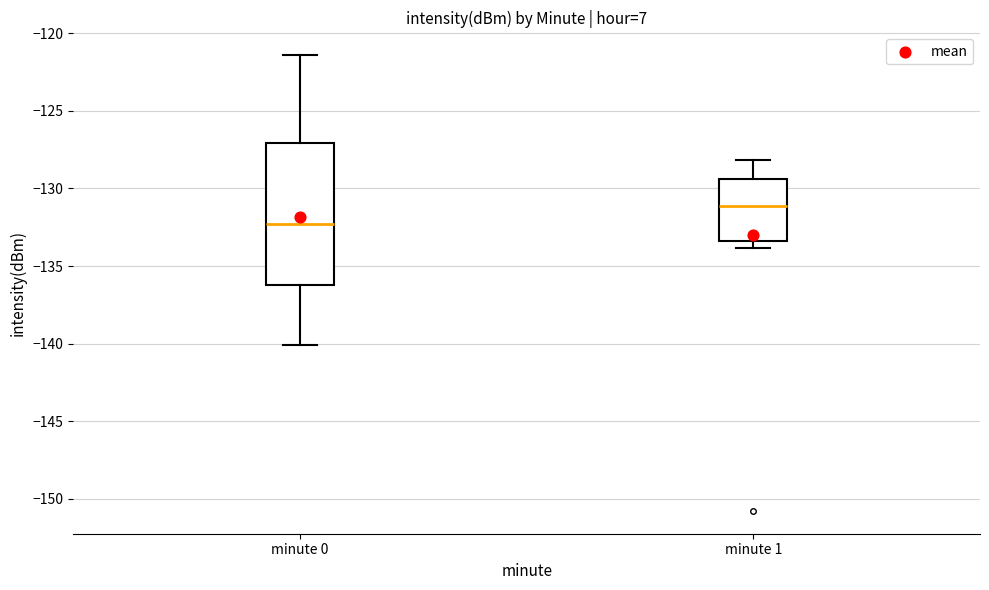

Comparing the boxes themselves (not the whiskers), which one is the tallest?

minute 0